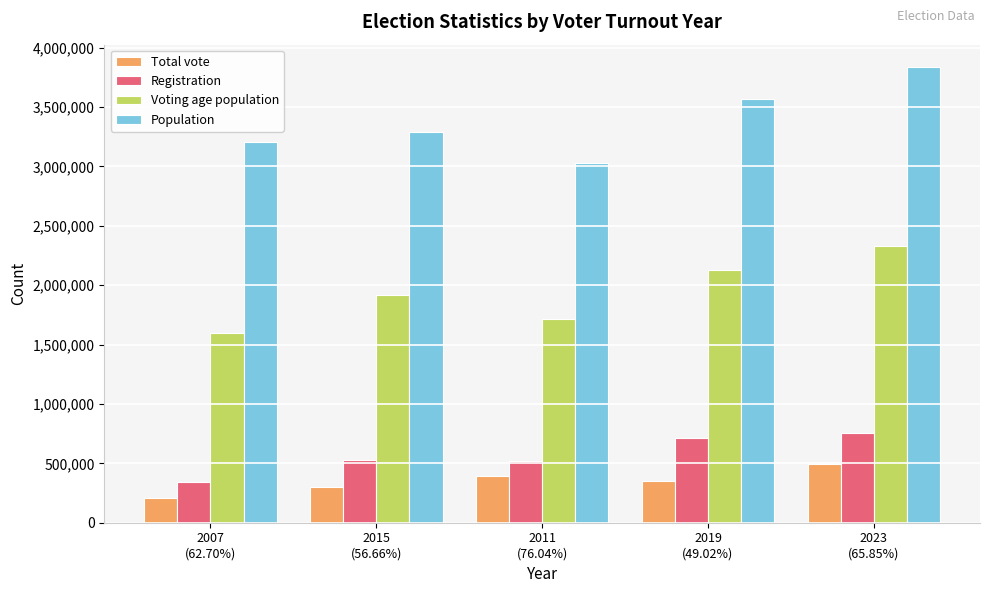

Rank the series at 2023
(65.85%) from highest to lowest value.

Population, Voting age population, Registration, Total vote